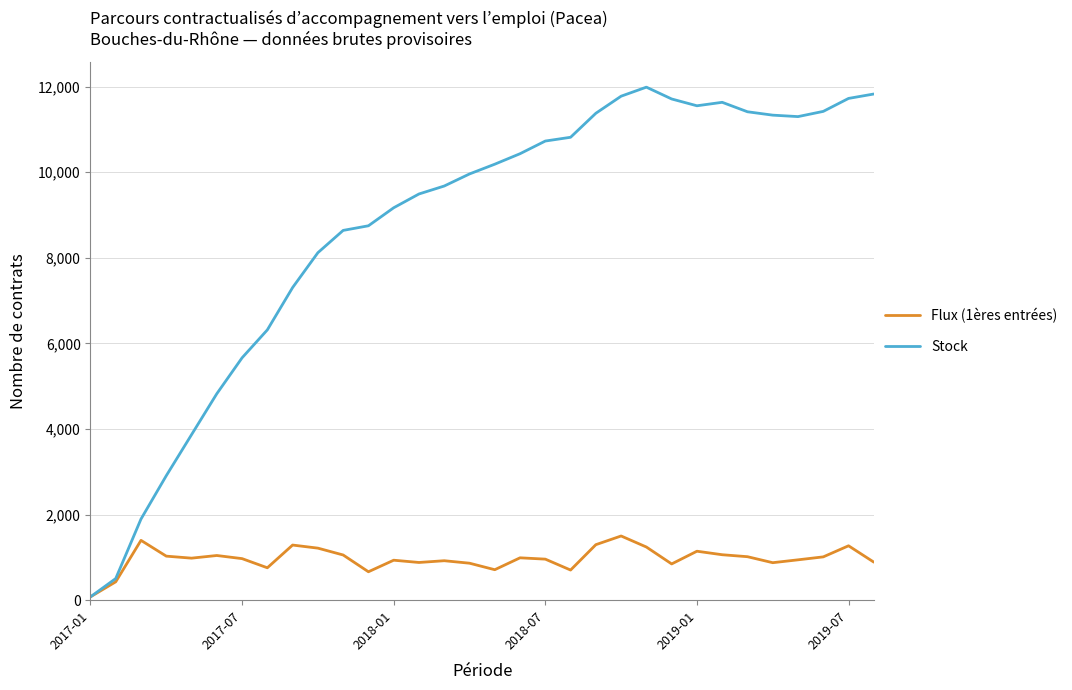

What is the maximum value shown in the chart?

11987